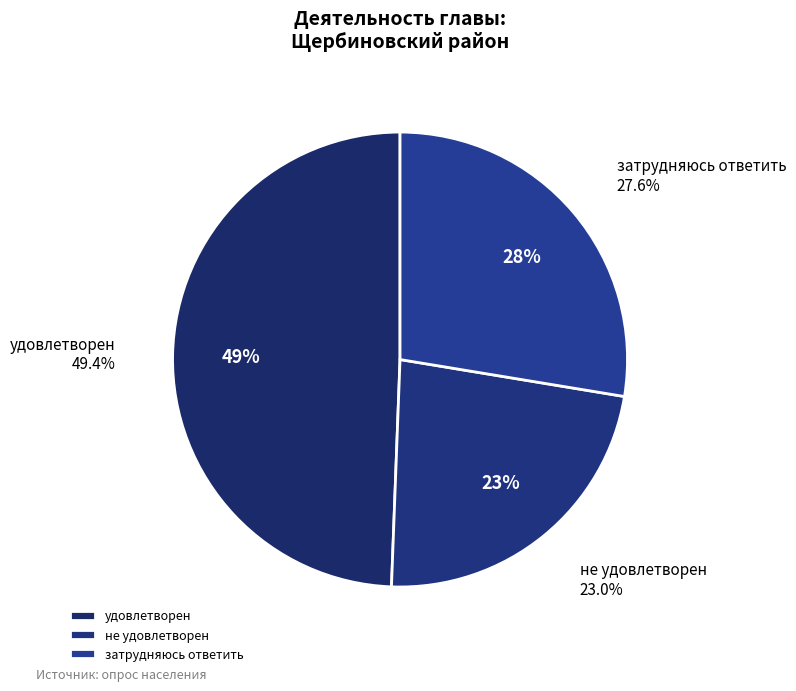

True or false: удовлетворен accounts for 56% of the total.

False